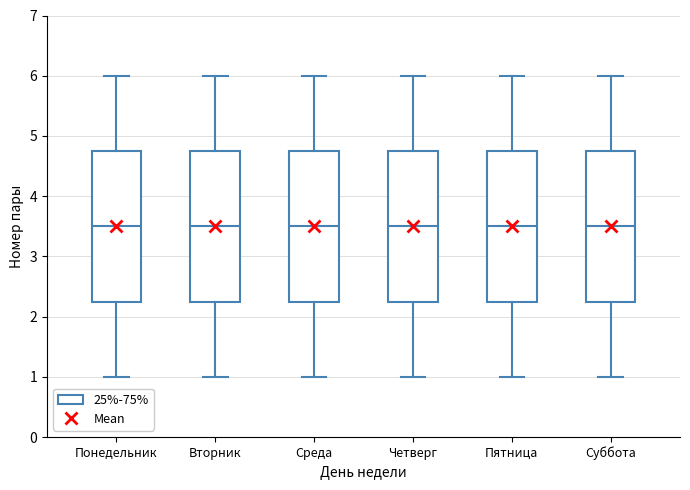

Reading left to right, transcribe this box plot: for each box, give where its median line is, the range the box spans, and where its two whiskers end, as read against the y-axis. The values are not printed on the chart, so give them approximately, as read against the axis.

Понедельник: median 3.5, box 2.3 to 4.8, whiskers 1.0 to 6.0
Вторник: median 3.5, box 2.3 to 4.8, whiskers 1.0 to 6.0
Среда: median 3.5, box 2.3 to 4.8, whiskers 1.0 to 6.0
Четверг: median 3.5, box 2.3 to 4.8, whiskers 1.0 to 6.0
Пятница: median 3.5, box 2.3 to 4.8, whiskers 1.0 to 6.0
Суббота: median 3.5, box 2.3 to 4.8, whiskers 1.0 to 6.0